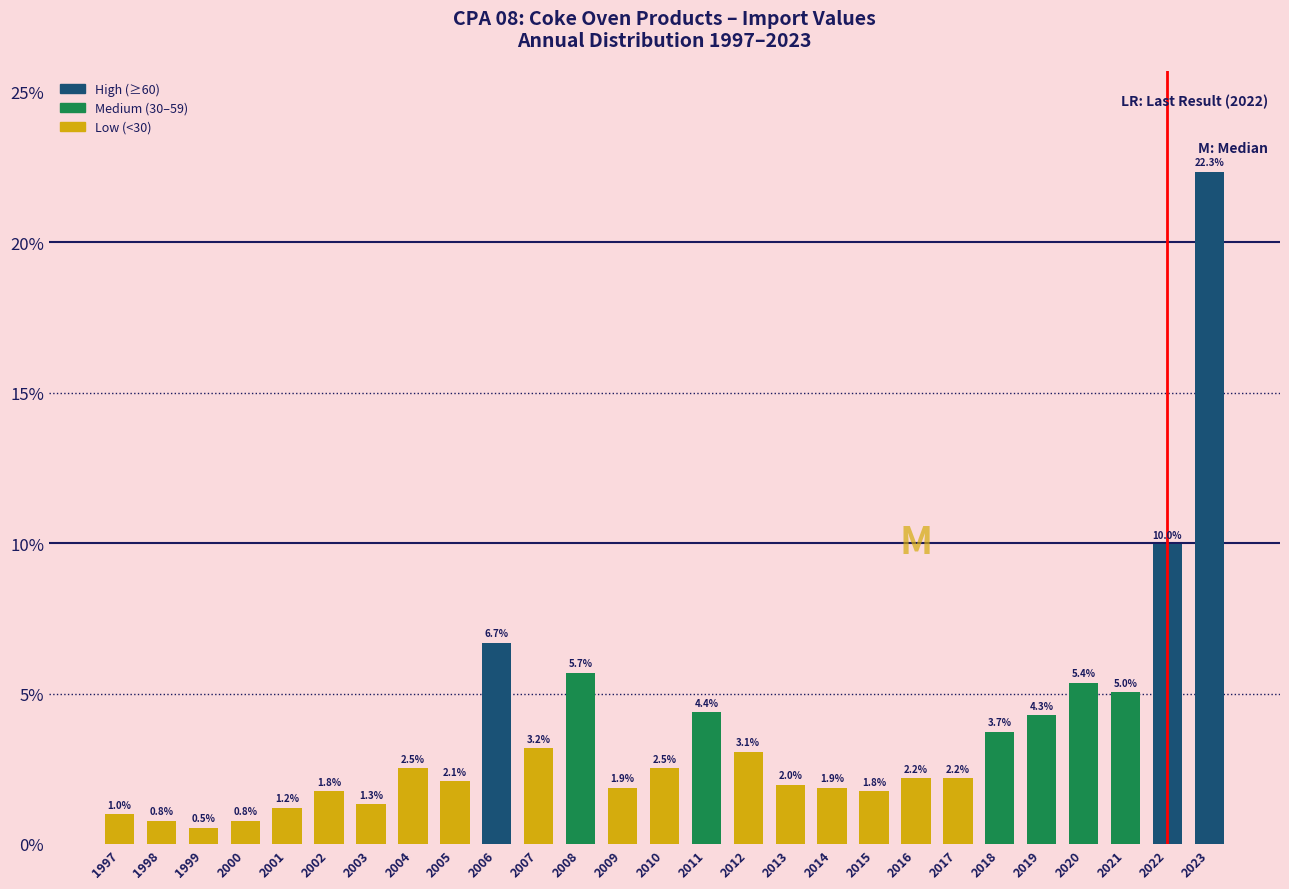

Reading right to left, extract all data points from this chart.

22.3	10.0	5.0	5.4	4.3	3.7	2.2	2.2	1.8	1.9	2.0	3.1	4.4	2.5	1.9	5.7	3.2	6.7	2.1	2.5	1.3	1.8	1.2	0.8	0.5	0.8	1.0